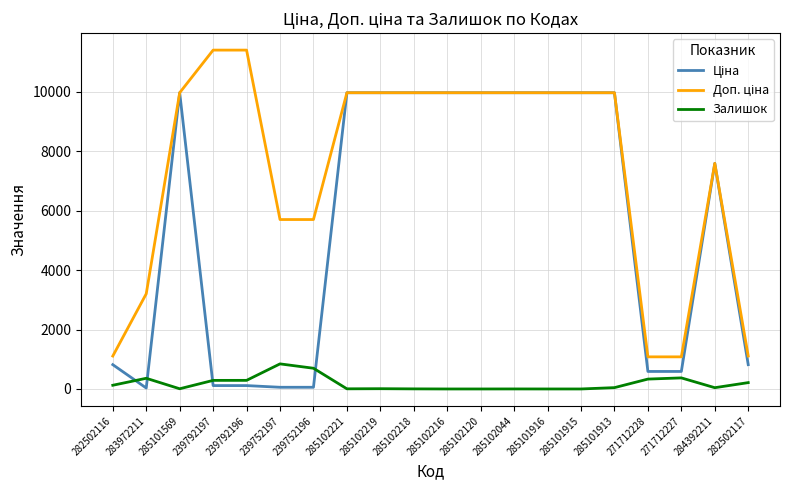

What is the greatest value displayed?

11410.0